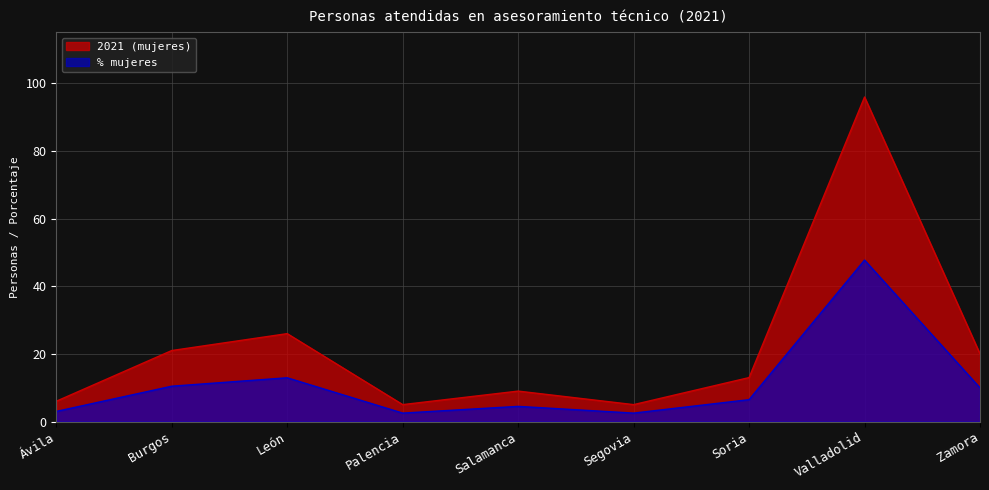

What is the average value of the 2021 (mujeres) series?

22.3